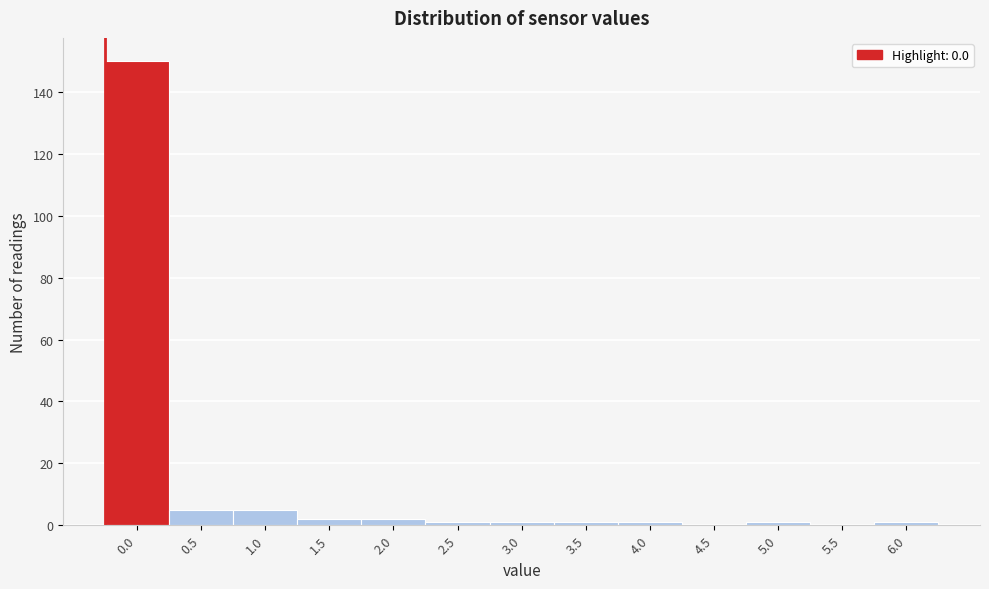

Reading left to right, transcribe all the data shown in this chart.

0.0=150	0.5=5	1.0=5	1.5=2	2.0=2	2.5=1	3.0=1	3.5=1	4.0=1	4.5=0	5.0=1	5.5=0	6.0=1